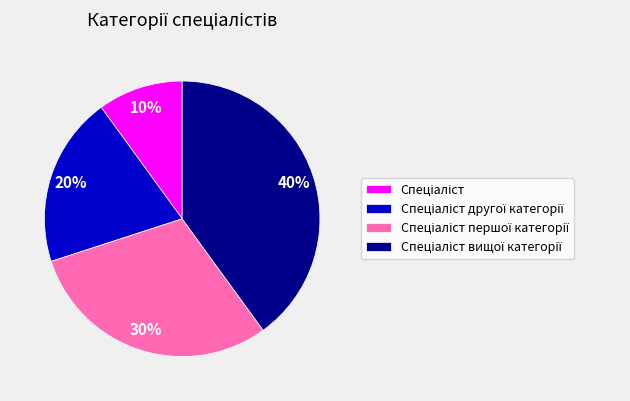

To the nearest percent, what is the difference between the largest and smallest slice percentages?

30%